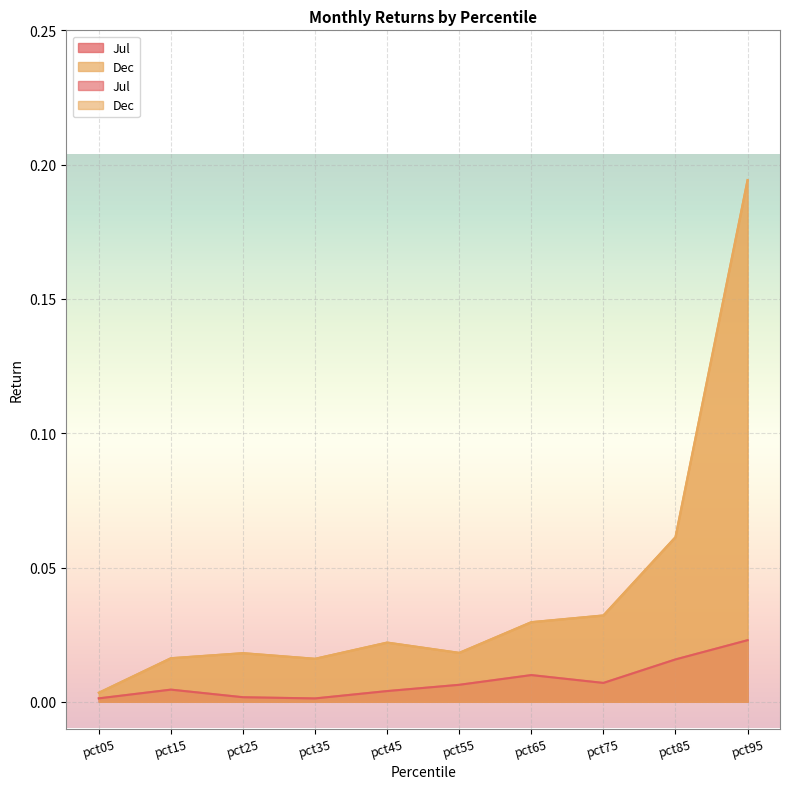

True or false: Jul has more than 0 points higher than both neighbors.

True